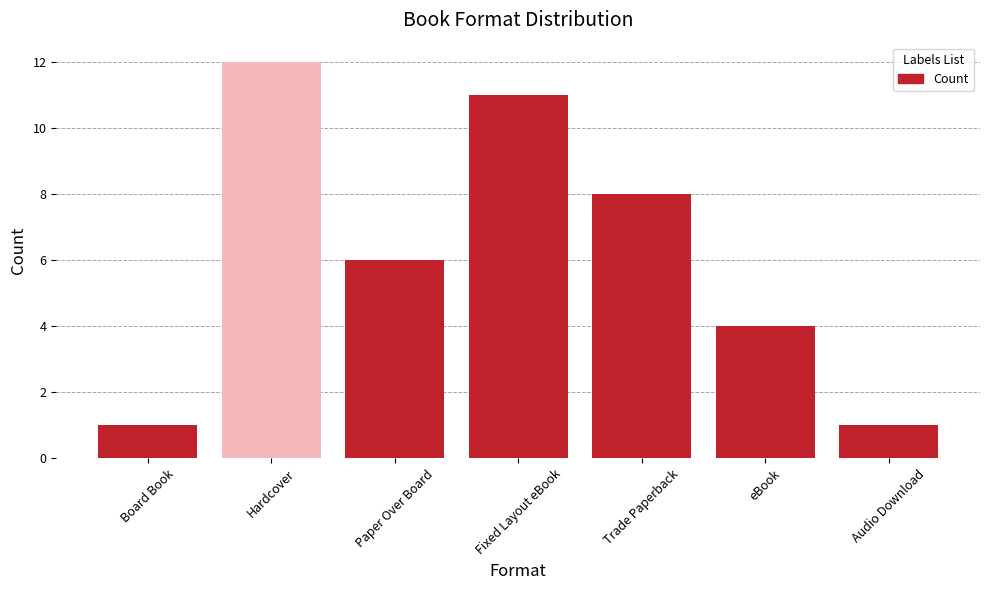

True or false: the data shows 2 at Board Book.

False